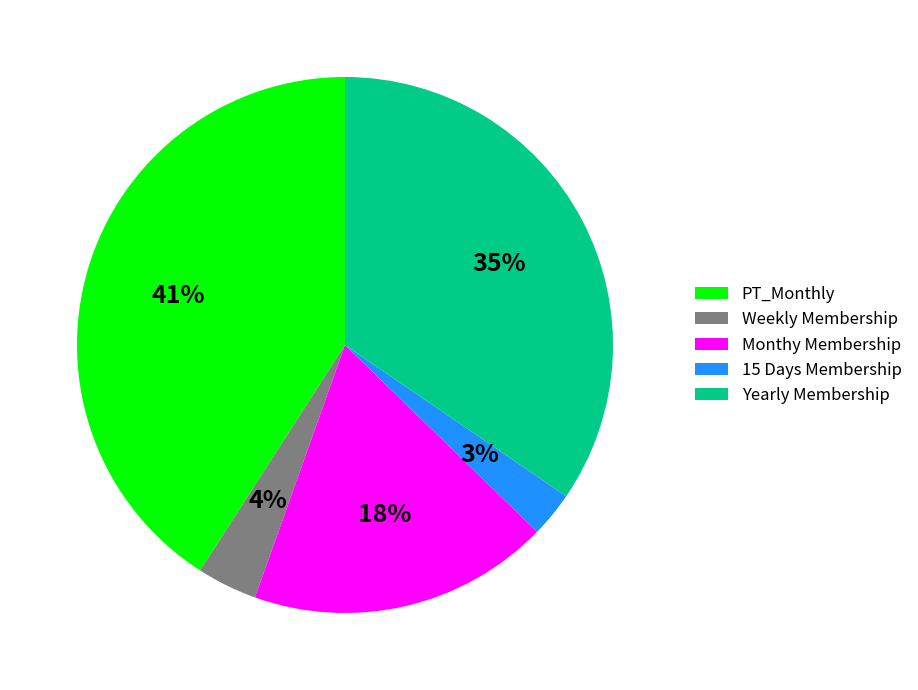

What is the ratio of the value at Monthy Membership to the value at Yearly Membership?

0.5